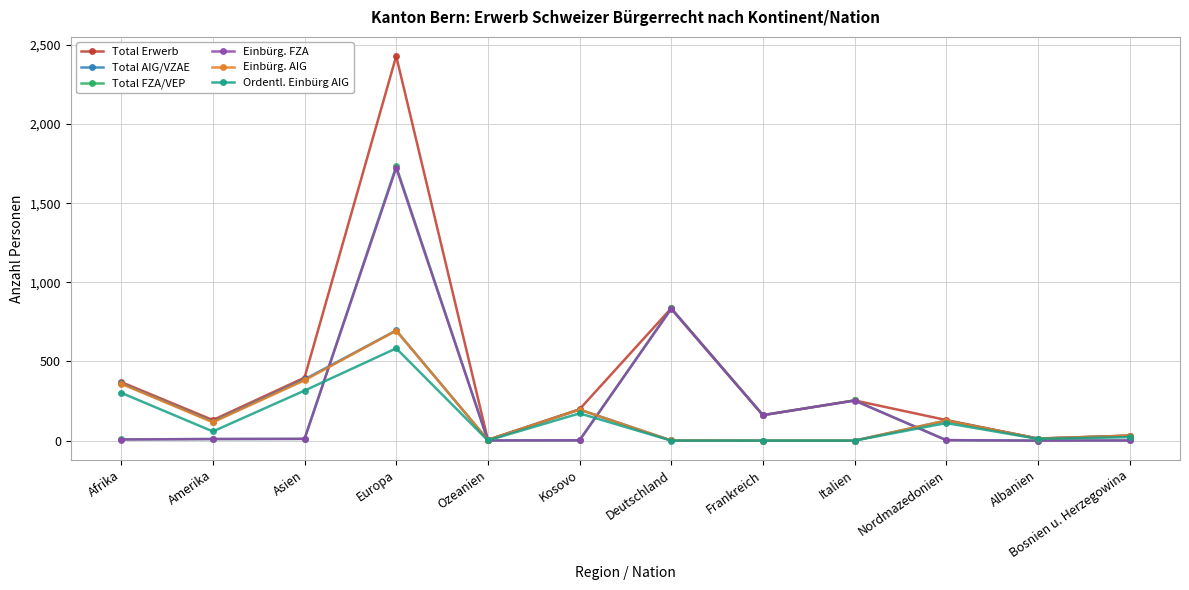

What is the greatest value displayed?

2429